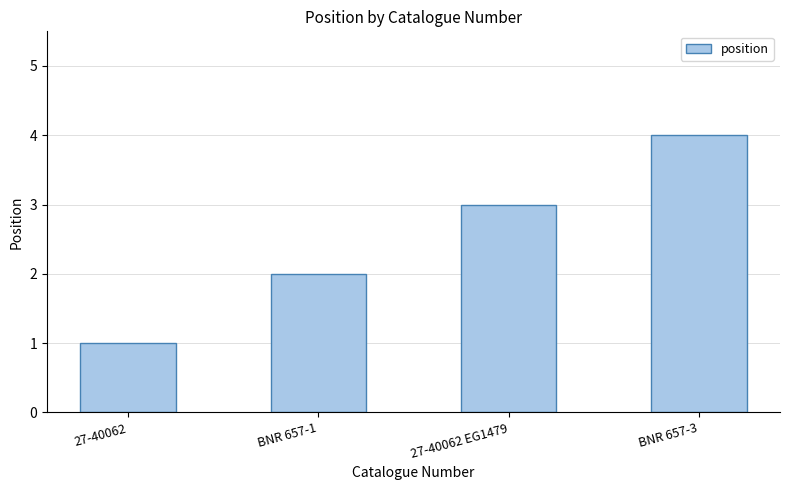

Reading left to right, extract all data points from this chart.

27-40062=1	BNR 657-1=2	27-40062 EG1479=3	BNR 657-3=4